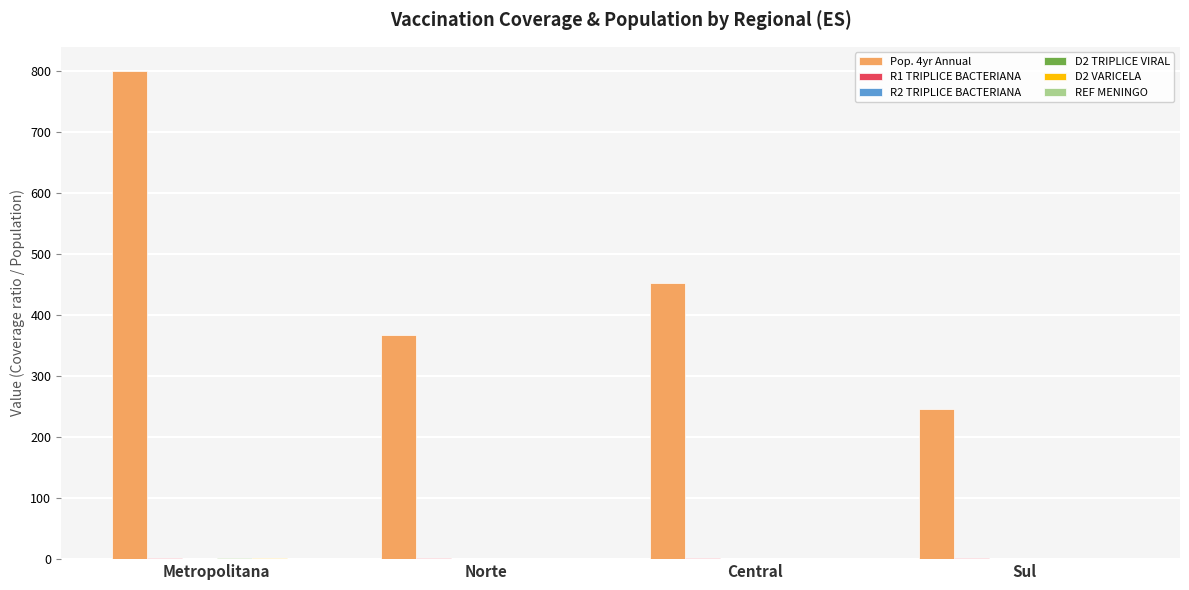

Which series has the largest total across all categories?

Pop. 4yr Annual